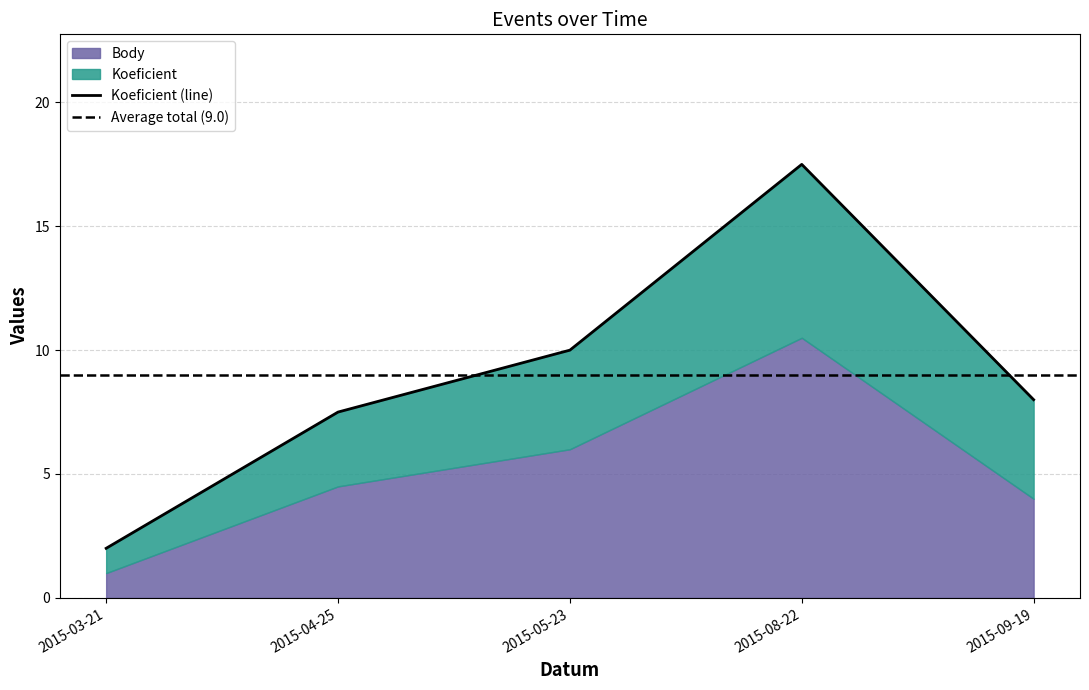

Read the value at 2015-05-23.

10.0